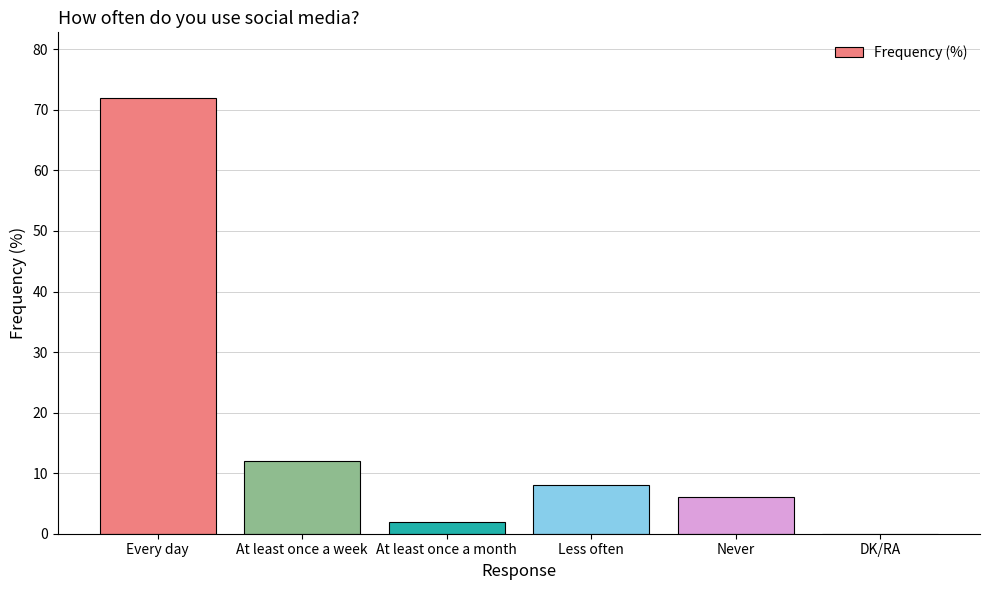

Reading left to right, what are all the values shown in this chart?

72	12	2	8	6	0